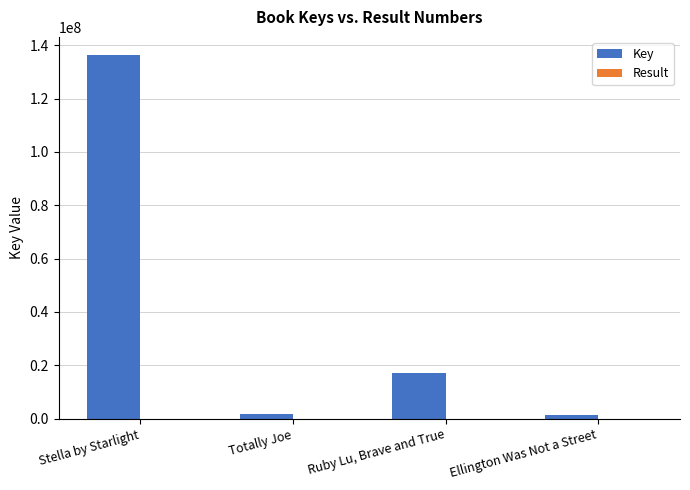

What is the greatest value displayed?

136319476